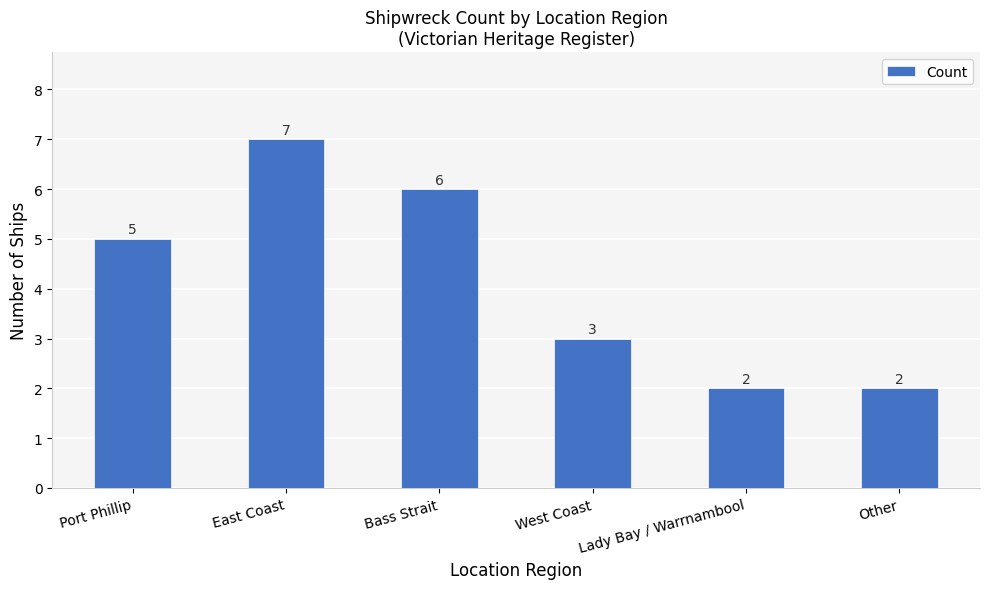

What is the average value?

4